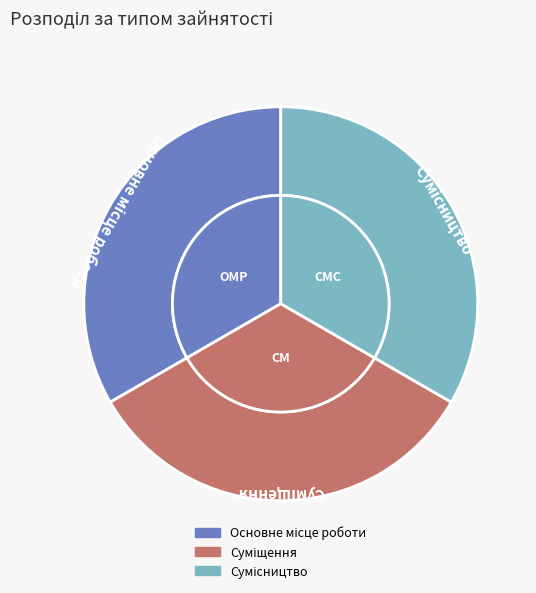

How many slices are in this pie chart?

3